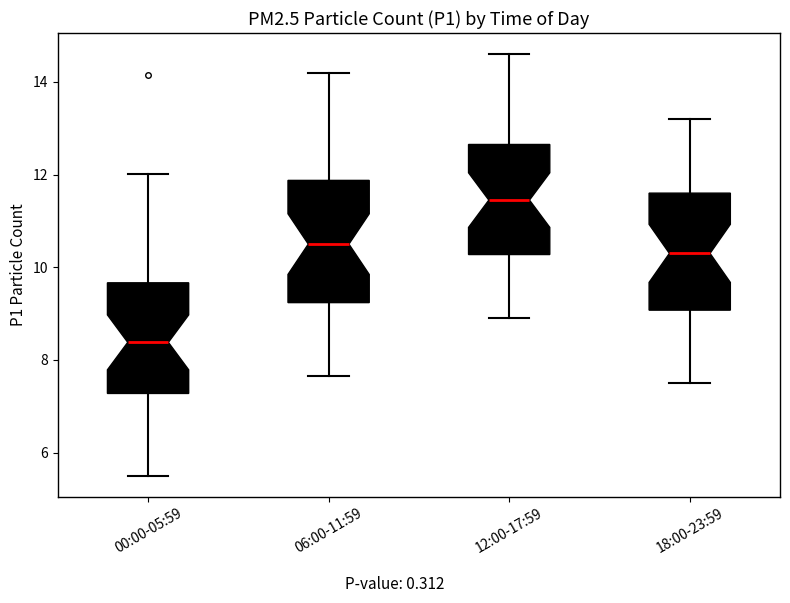

Where does the median line of the box for 18:00-23:59 sit on the y-axis? The values are not printed on the chart, so give them approximately, as read against the axis.

10.4